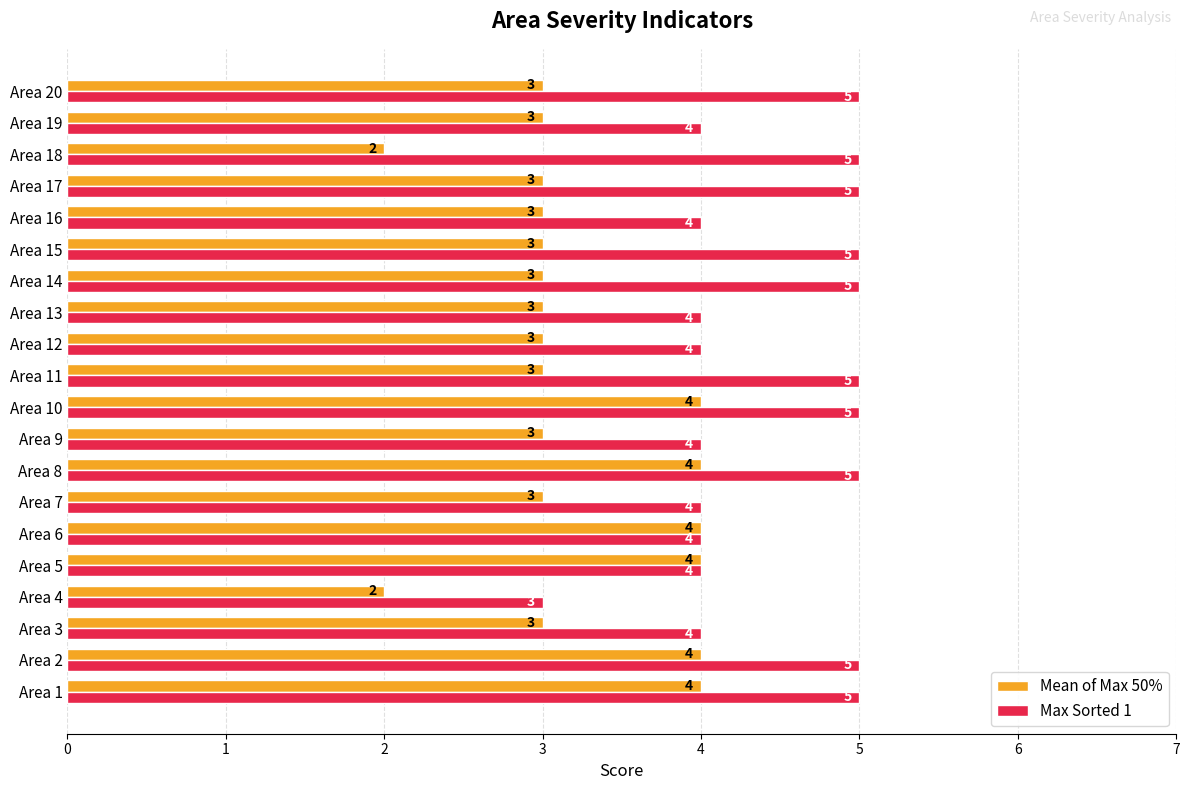

What is the average value of the Max Sorted 1 series?

4